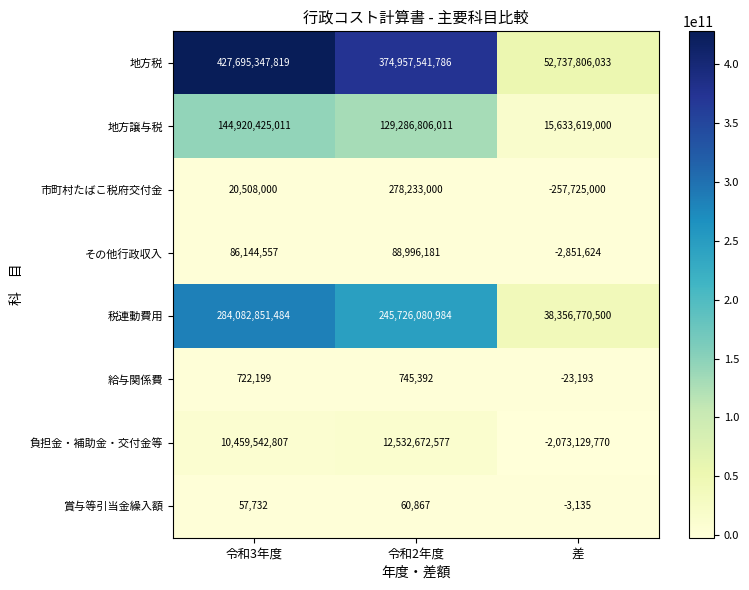

What value does the 賞与等引当金繰入額 series have at 差, to the nearest 50?

-3150